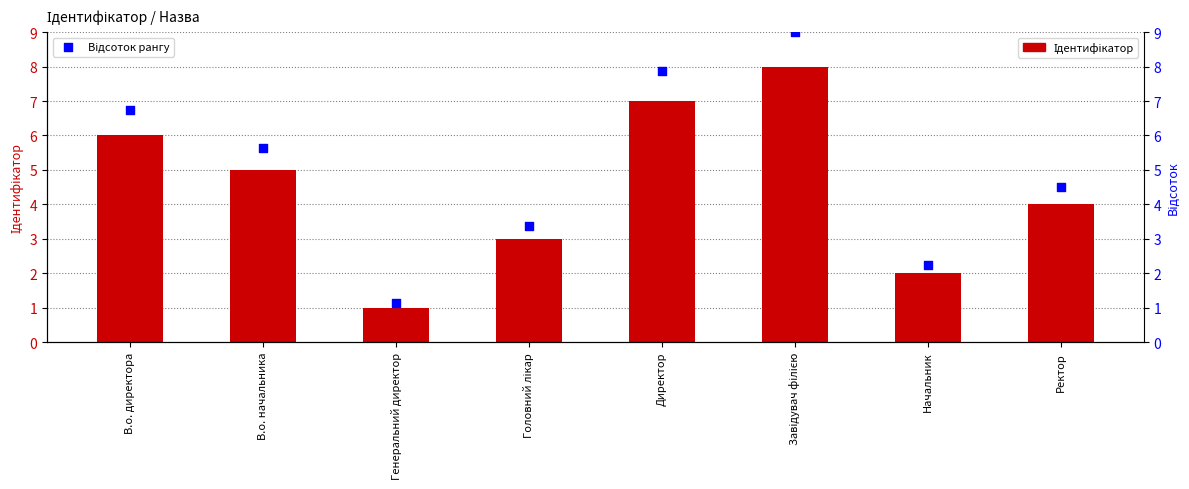

Which series has the widest spread of Y values?

Відсоток рангу